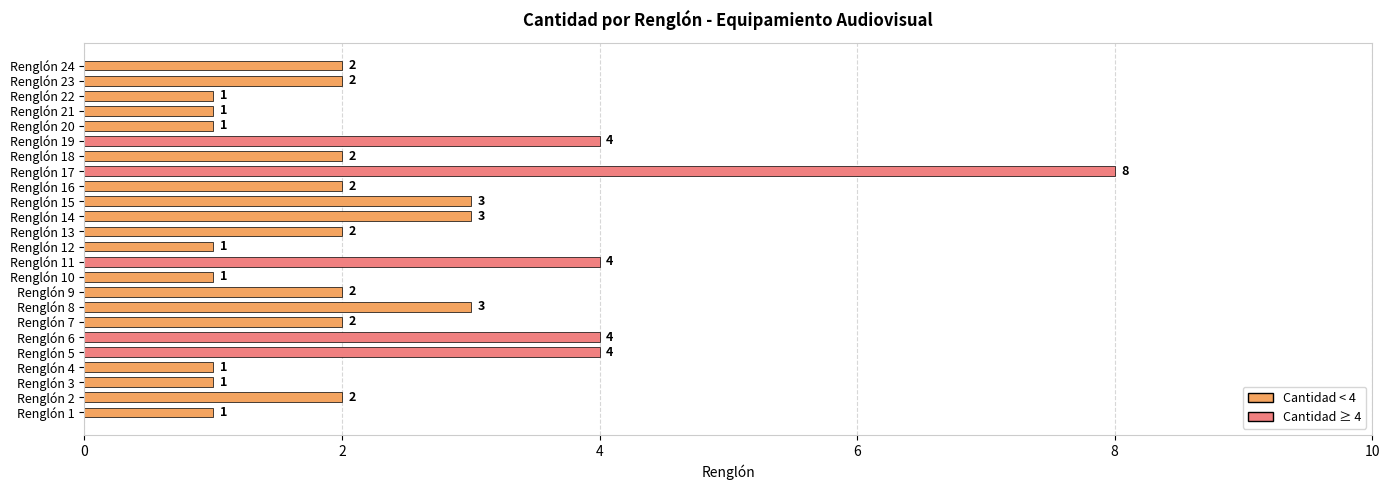

Which has a higher value, Renglón 2 or Renglón 11?

Renglón 11